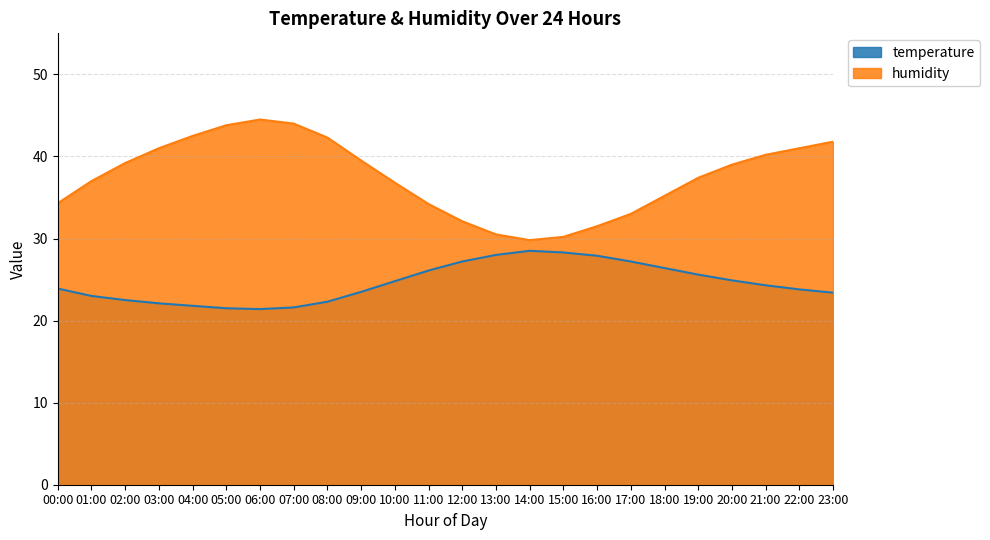

Which has a higher value, 17:00 or 07:00?

17:00